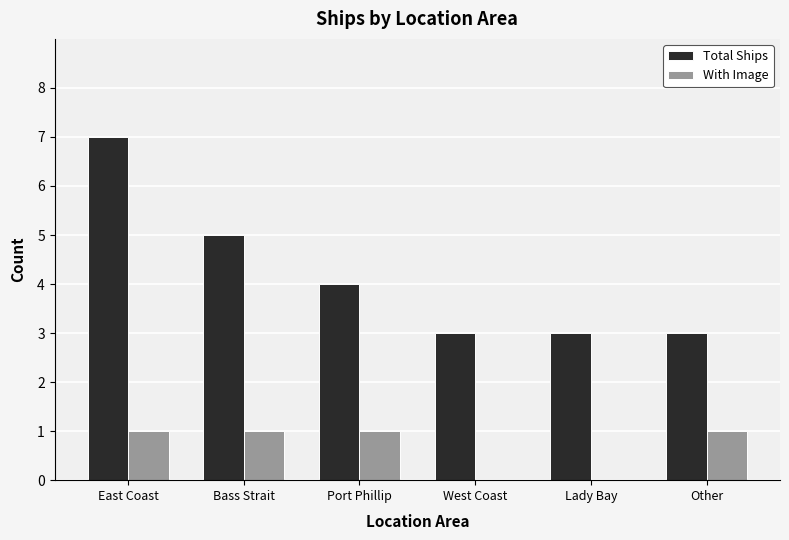

What is the highest value of the Total Ships series?

7